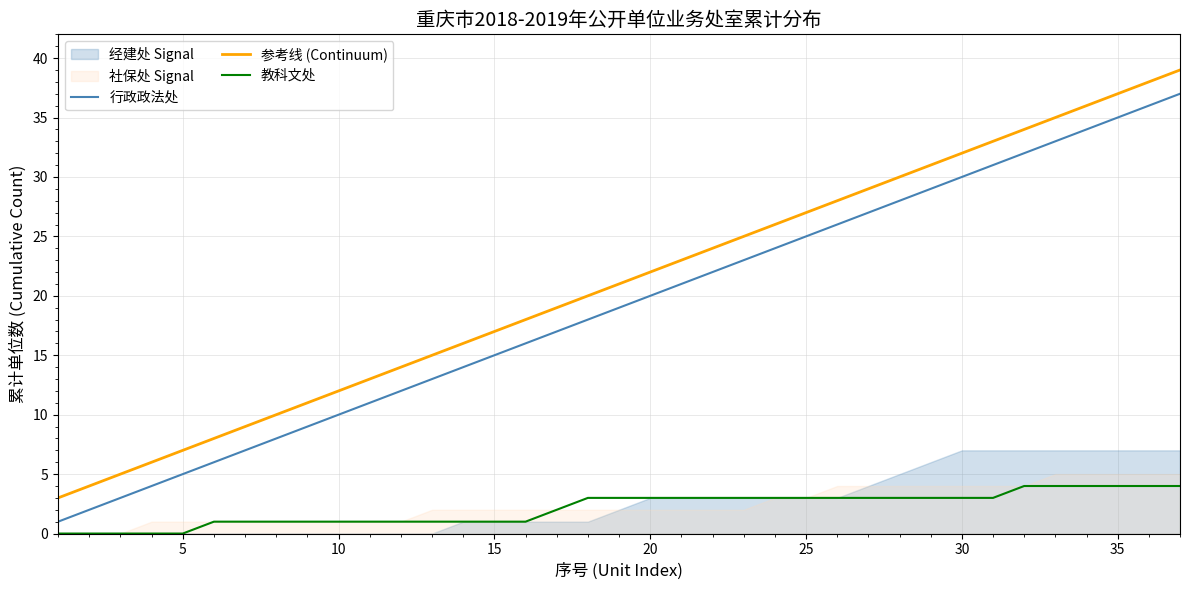

Count the number of categories in the chart.

37